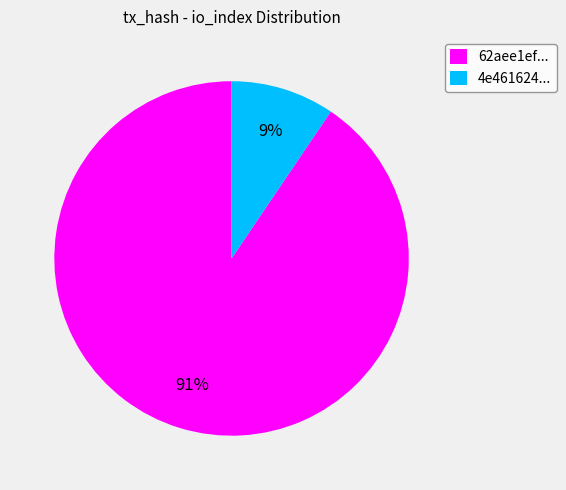

Do 62aee1ef... and 4e461624... together represent more than half of the pie?

Yes